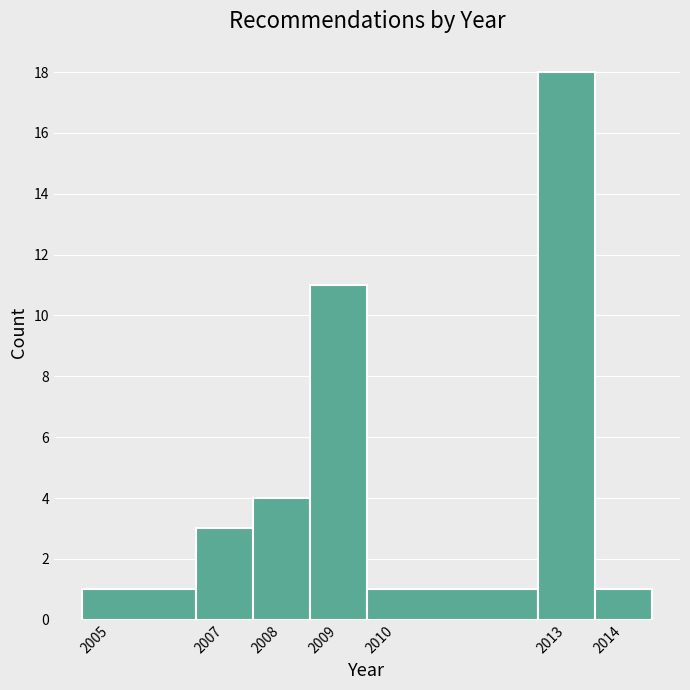

Reading left to right, transcribe this chart: for each bar, give the range it covers on the x-axis and its height. The values are not printed on the chart, so give them approximately, as read against the axis.

2004.5 to 2006.5: 1
2006.5 to 2007.5: 3
2007.5 to 2008.5: 4
2008.5 to 2009.5: 11
2009.5 to 2012.5: 1
2012.5 to 2013.5: 18
2013.5 to 2014.5: 1